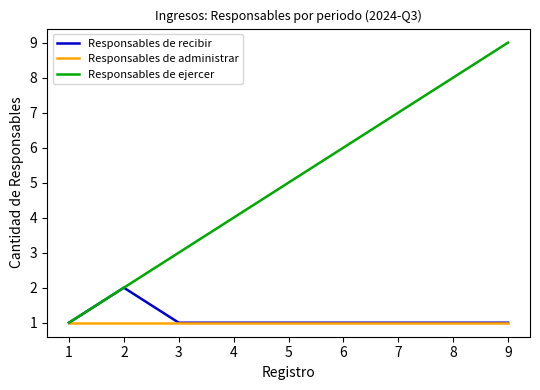

Reading right to left, transcribe all the data shown in this chart.

Responsables de recibir: 9=1	8=1	7=1	6=1	5=1	4=1	3=1	2=2	1=1
Responsables de administrar: 9=1	8=1	7=1	6=1	5=1	4=1	3=1	2=1	1=1
Responsables de ejercer: 9=9	8=8	7=7	6=6	5=5	4=4	3=3	2=2	1=1